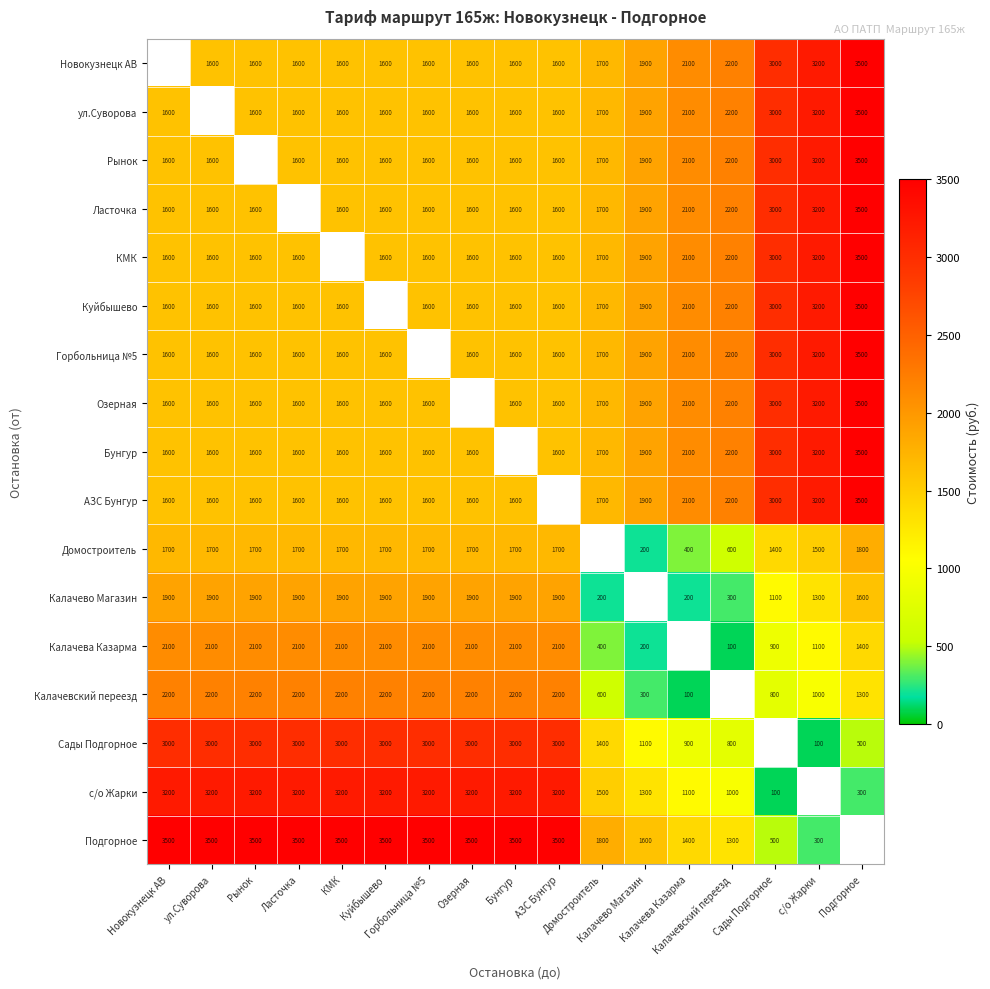

Which series changed the most between Горбольница №5 and Калачевский переезд?

Сады Подгорное